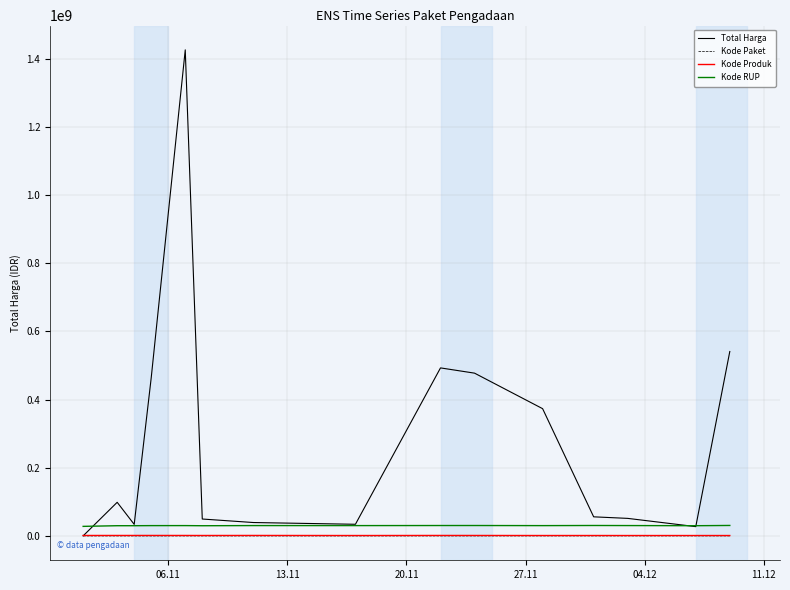

Which series has the largest total across all categories?

Total Harga